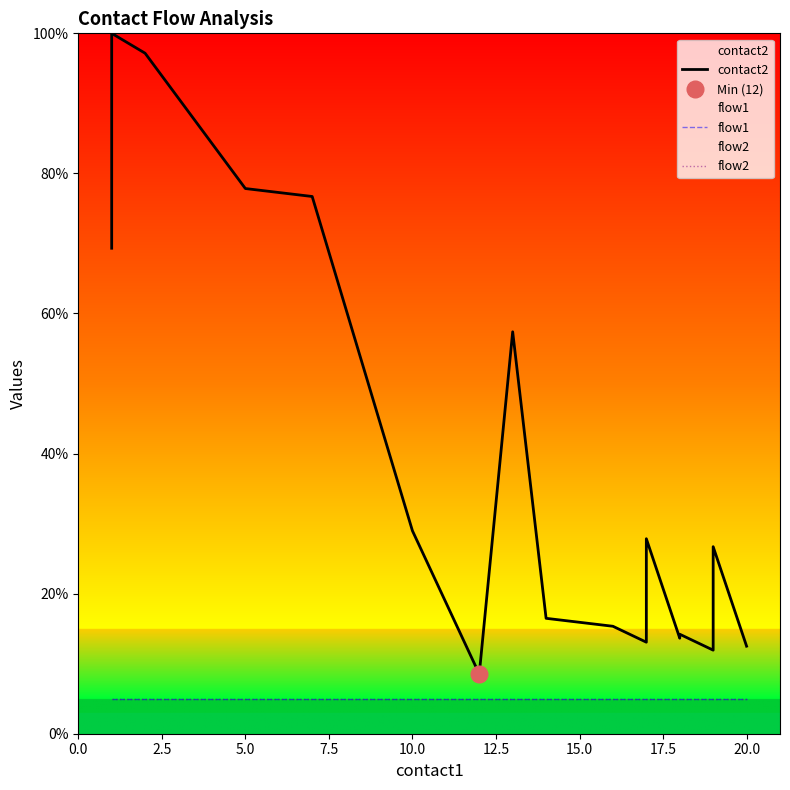

True or false: flow1 and contact2 cross at least once.

False